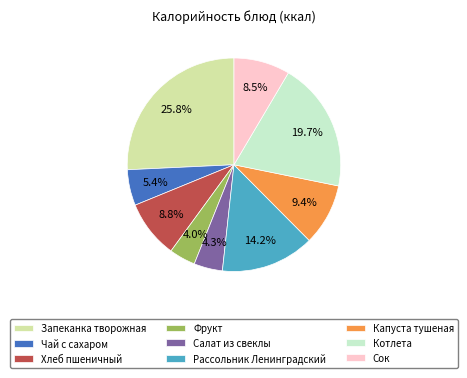

Between Запеканка творожная and Чай с сахаром, which is larger?

Запеканка творожная